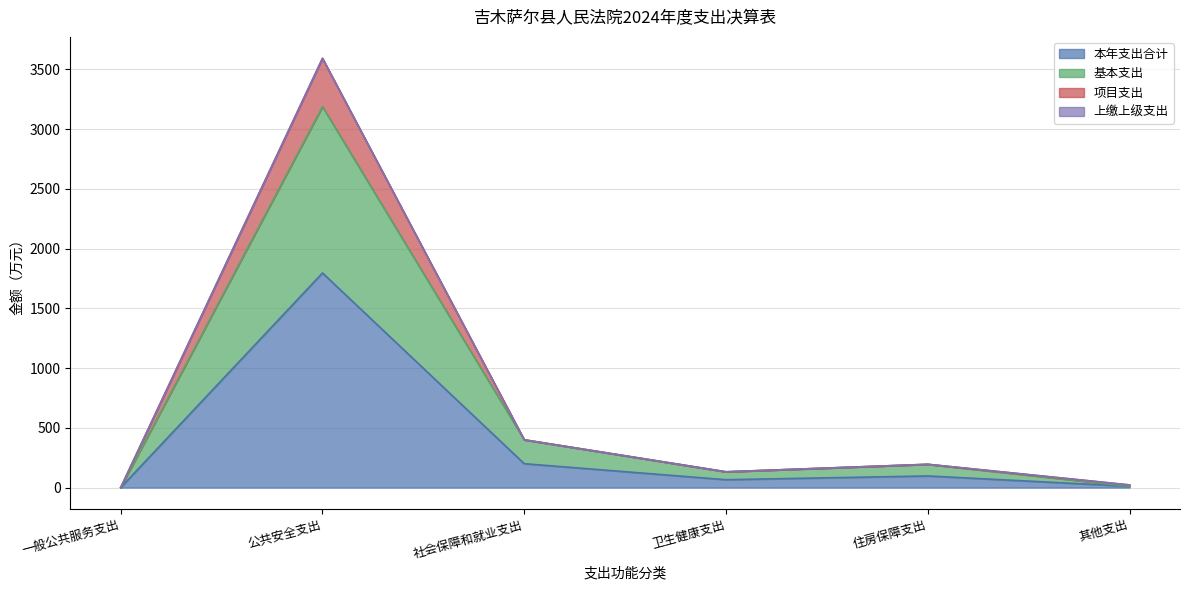

What is the label of the 4th point from the right?

社会保障和就业支出